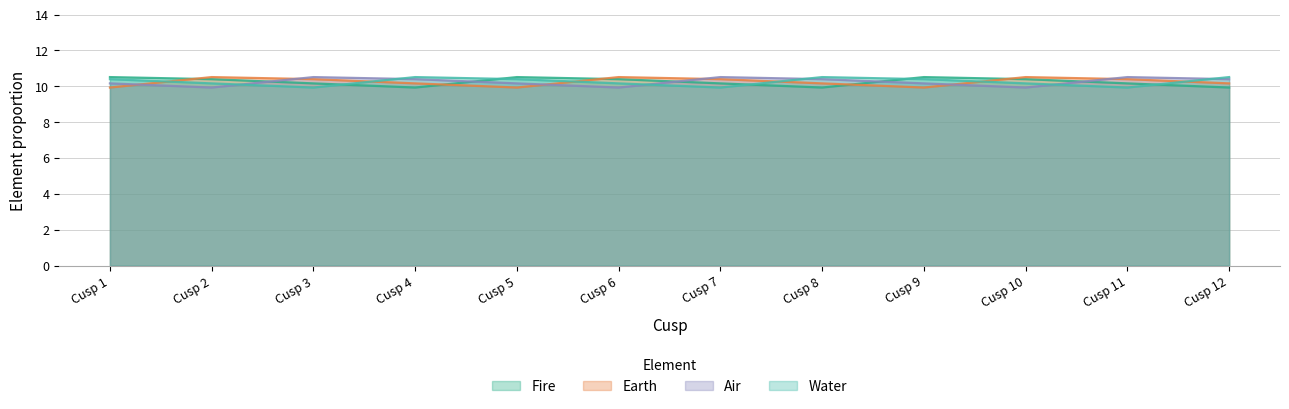

Which series has the largest total across all categories?

Fire